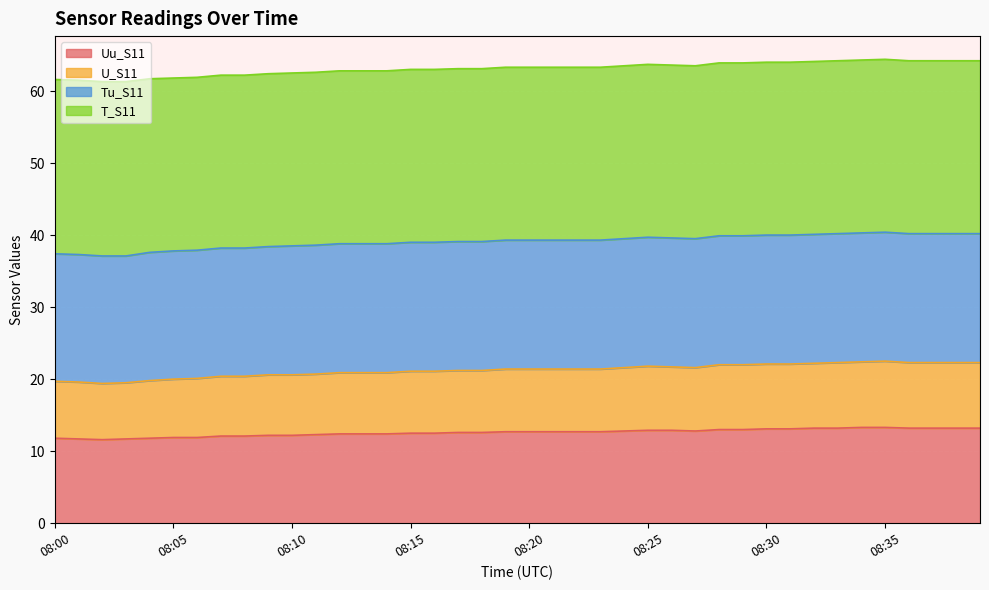

What is the minimum value for Uu_S11?

11.6